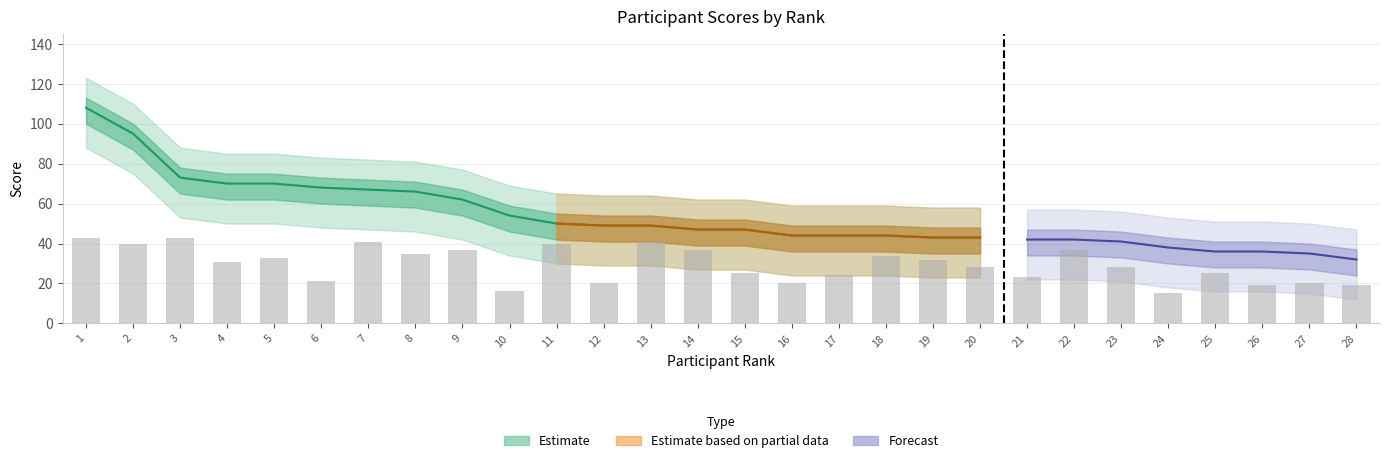

The total_score series shows 50 at 11. True or false?

True